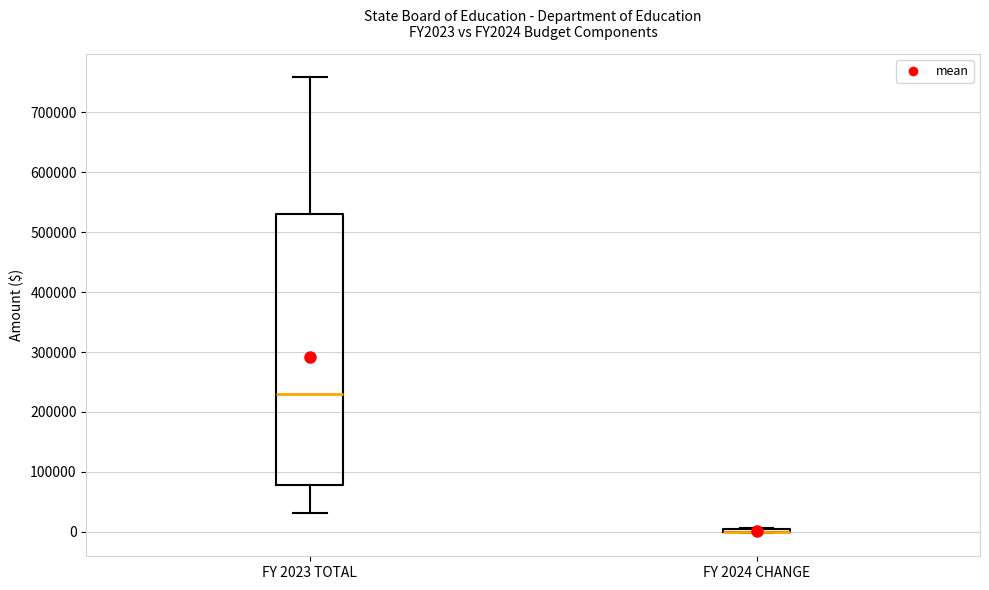

Which box is the tallest, from its lower edge to its upper edge?

FY 2023 TOTAL